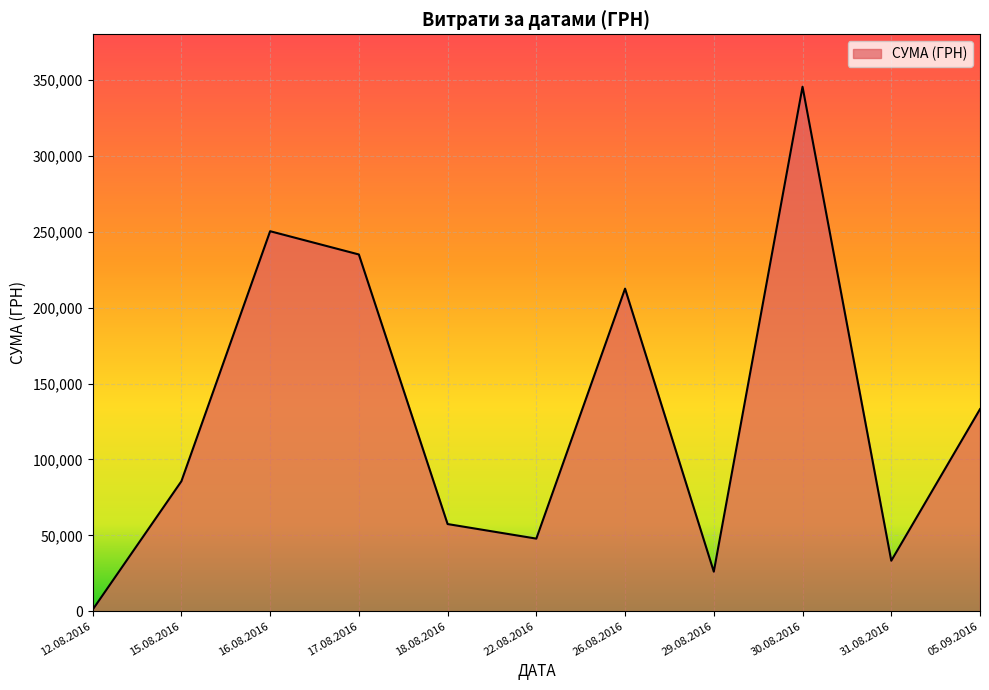

True or false: the data shows 22720.1 at 16.08.2016.

False